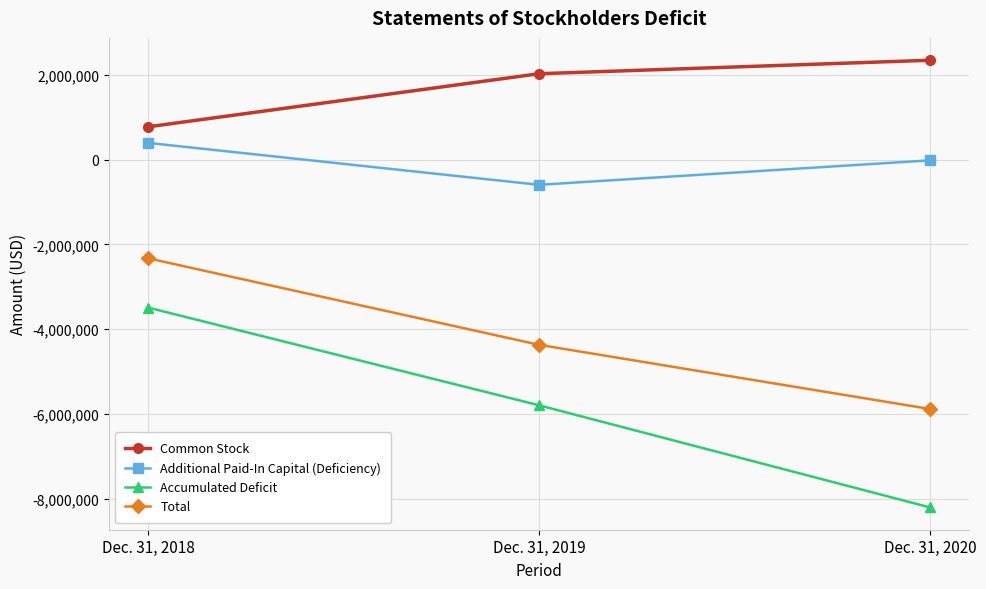

The value of Common Stock at Dec. 31, 2020 is 917083. True or false?

False